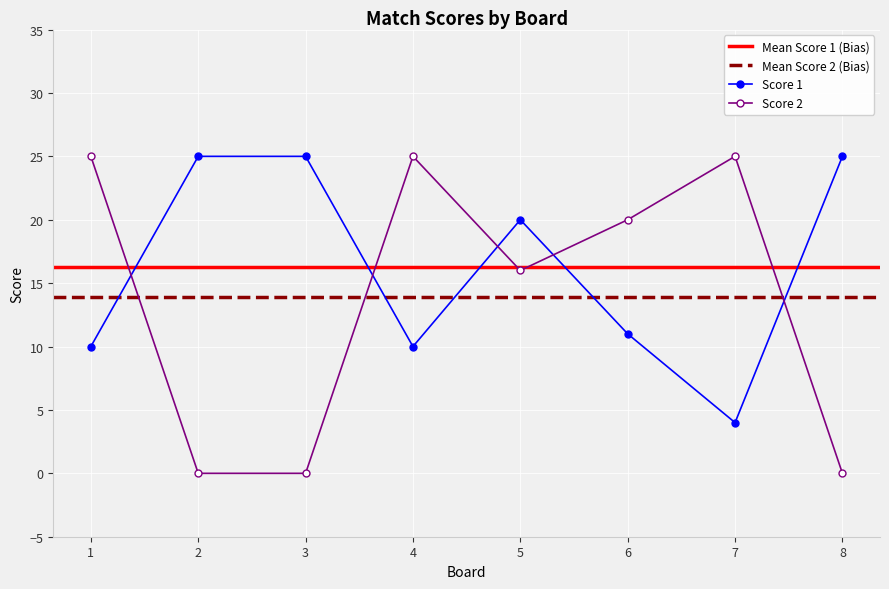

In Score 1, how many points are higher than both neighbors (excluding endpoints)?

1